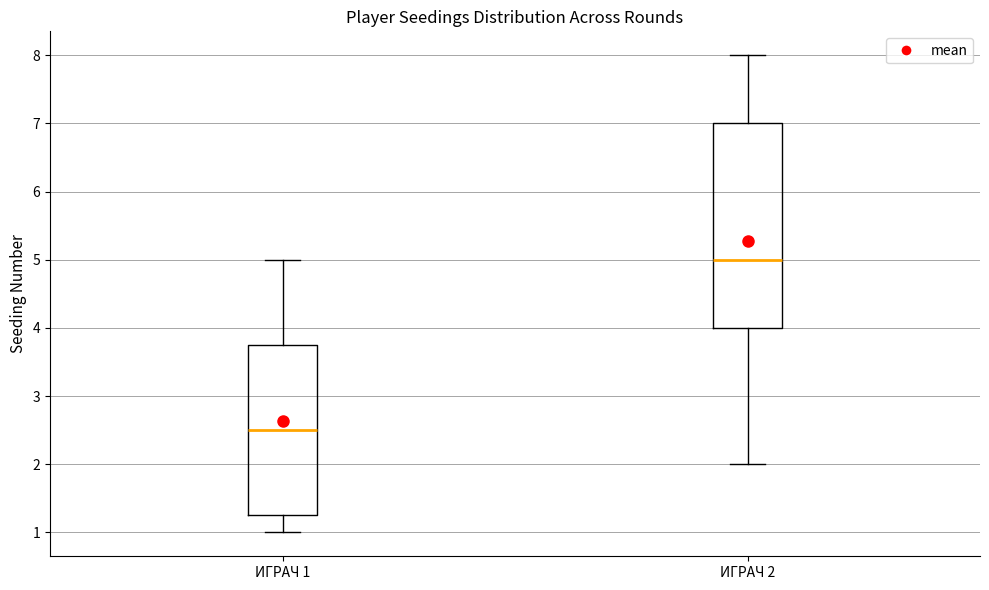

Which box is the tallest, from its lower edge to its upper edge?

ИГРАЧ 2